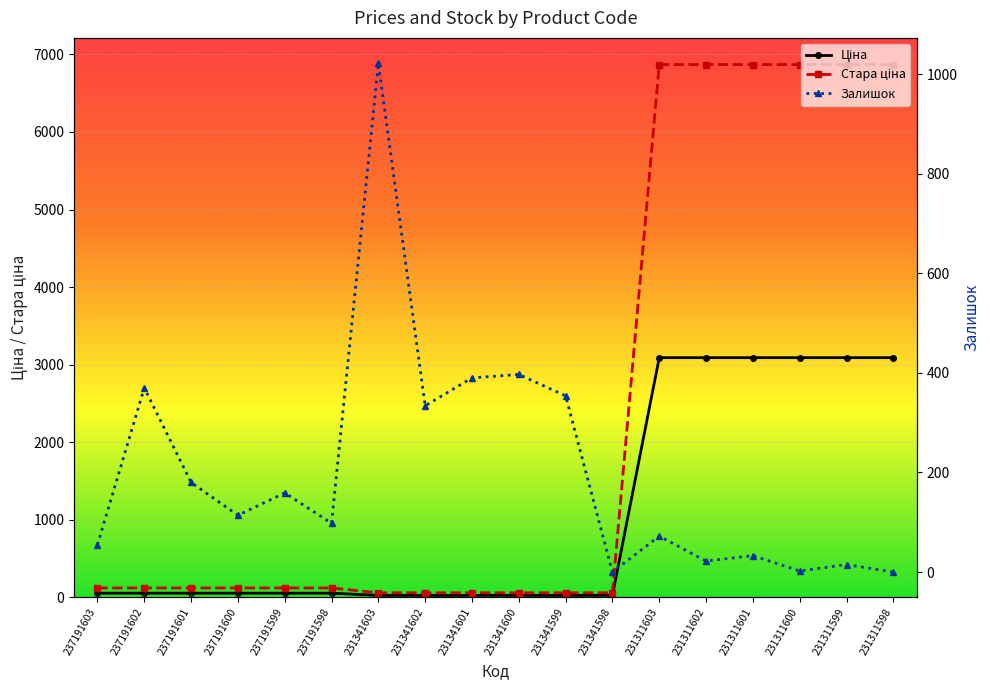

What is the value of the Стара ціна point at the 3rd from the left?

123.0